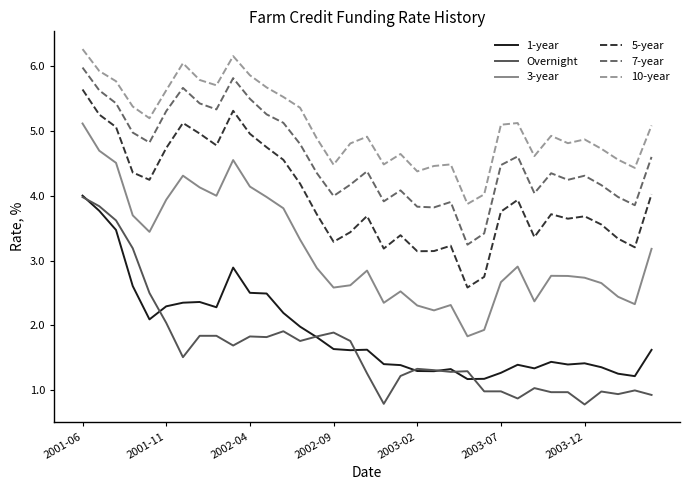

True or false: 5-year and 10-year cross at least once.

False